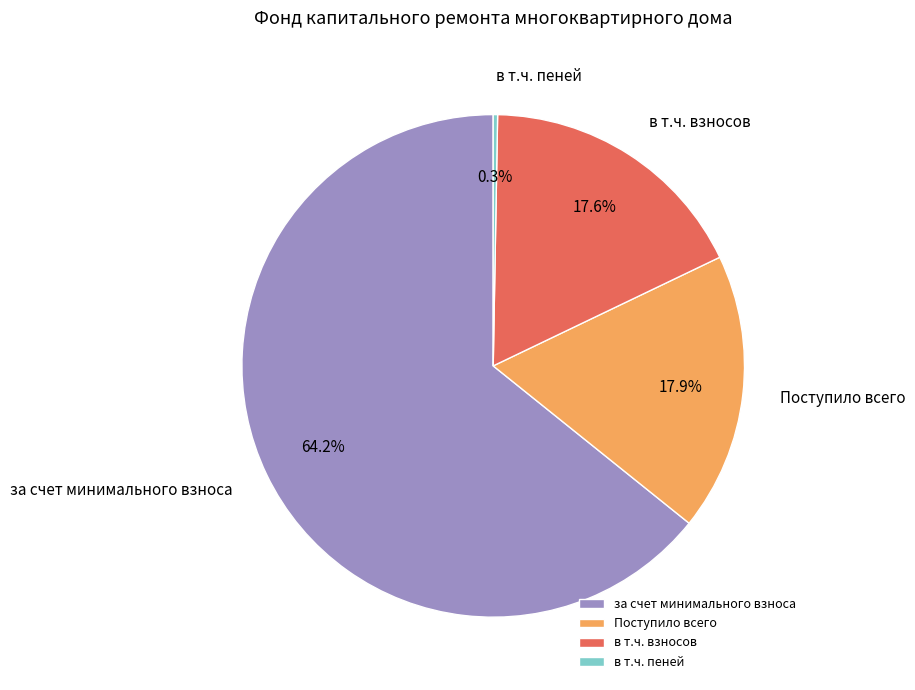

True or false: Поступило всего accounts for 18% of the total.

True